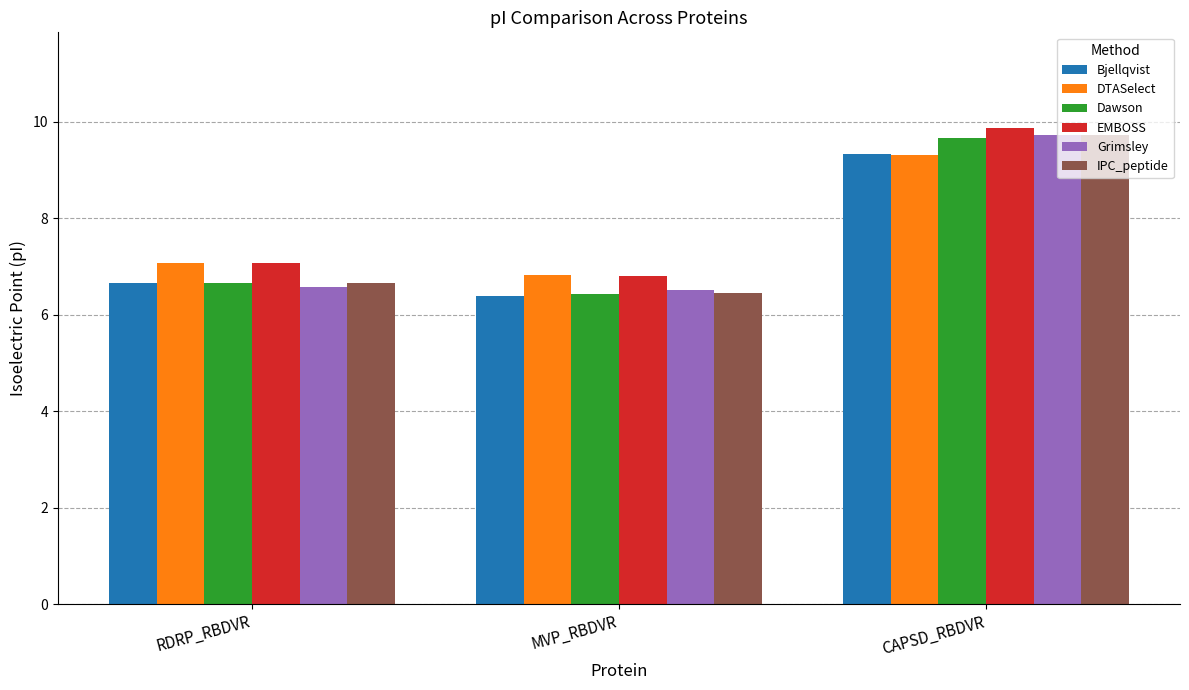

The value of DTASelect at CAPSD_RBDVR is 9.3. True or false?

True